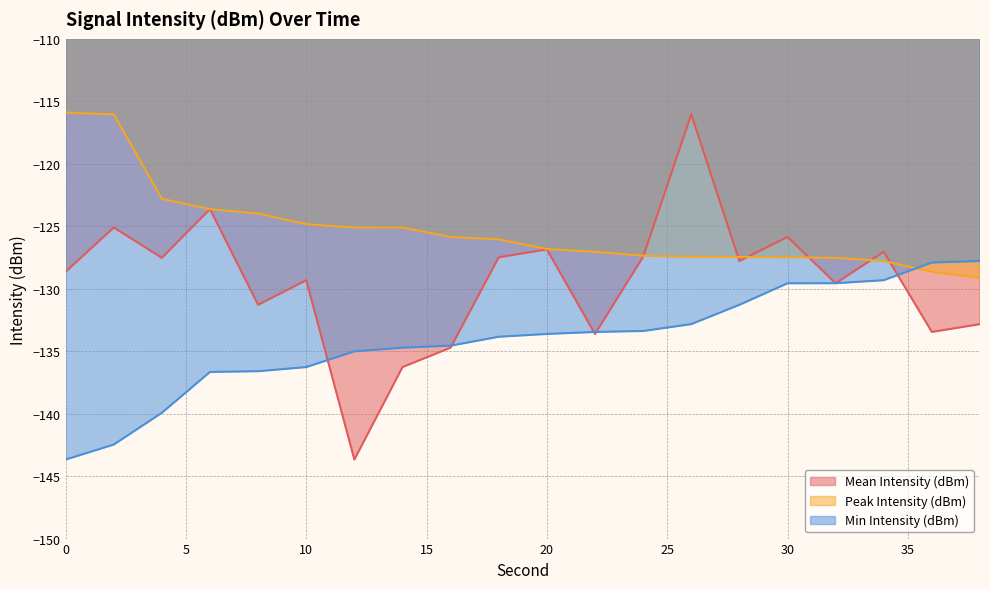

Does the chart display data point markers on the line(s)?

No